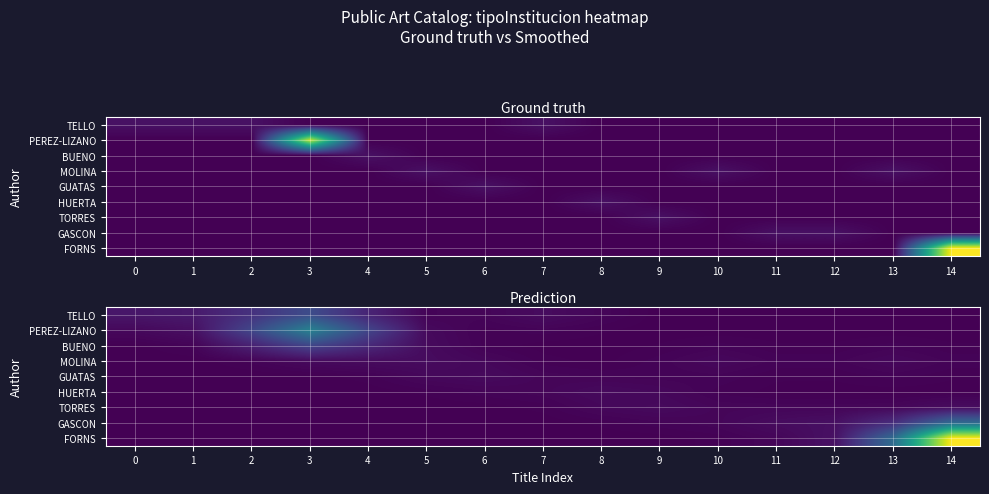

Is the value of TORRES at 8 greater than the value of PEREZ-LIZANO at 4?

No